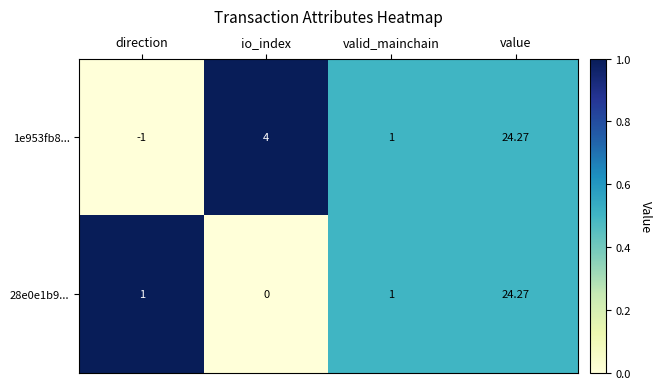

At which category does the chart reach its minimum across all series?

direction